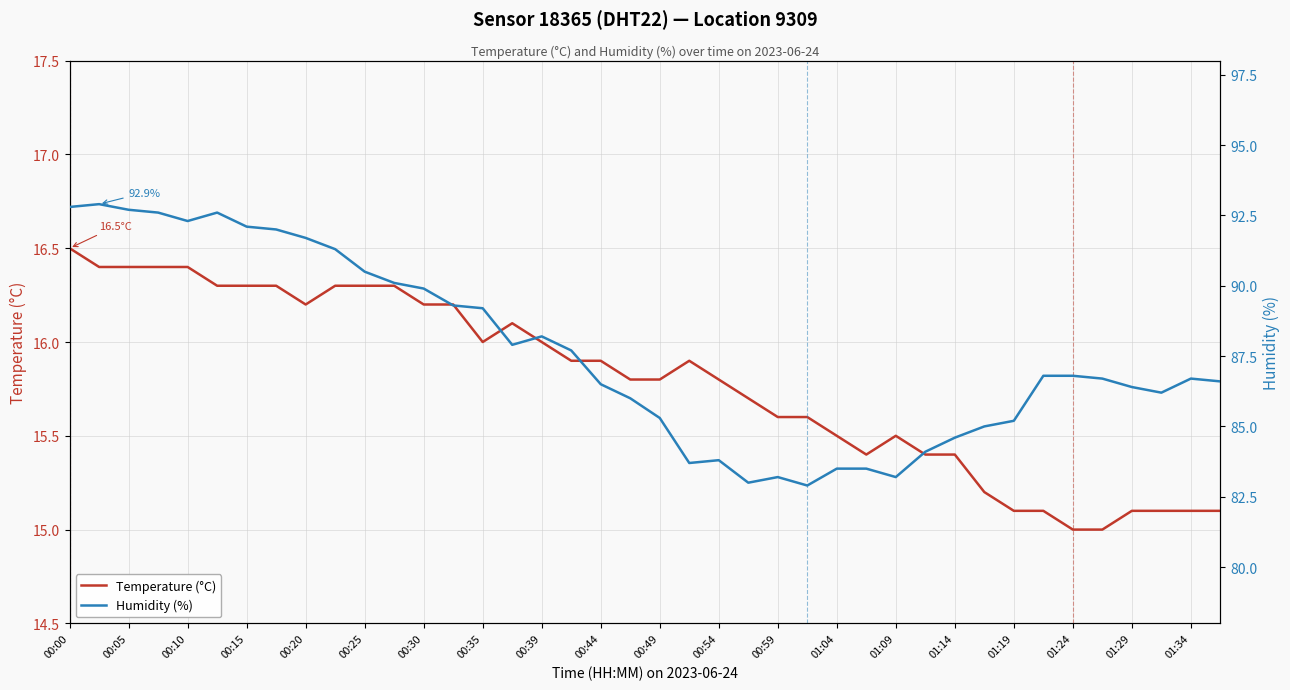

What is the maximum value for Temperature (°C)?

16.5